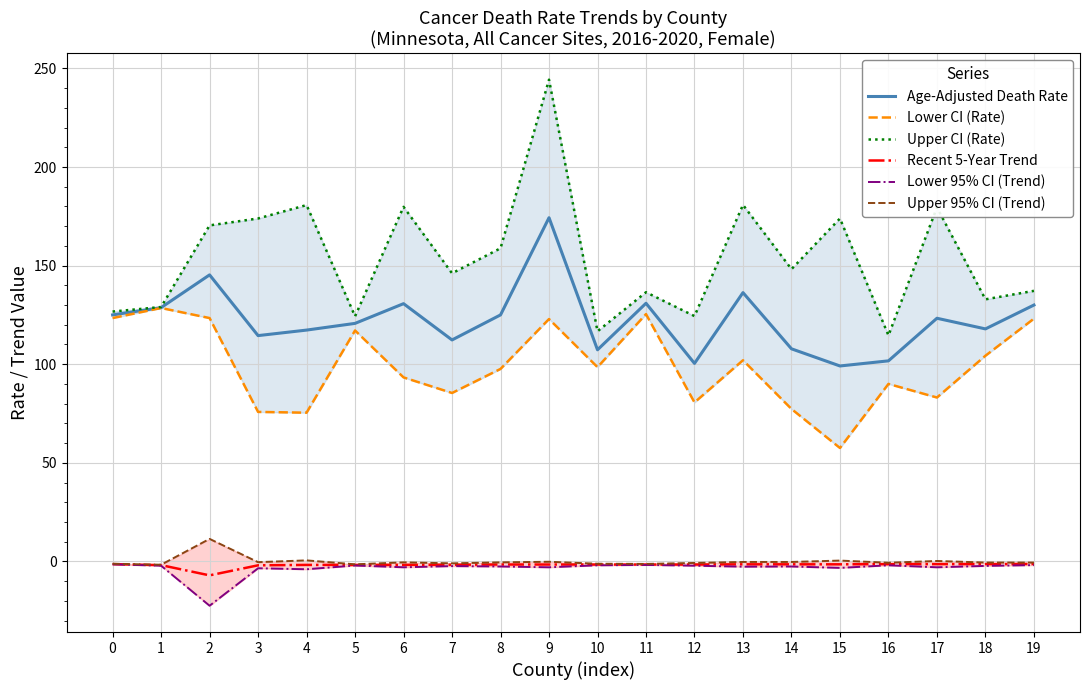

Is the value of Recent 5-Year Trend at 10 greater than the value of Age-Adjusted Death Rate at 8?

No